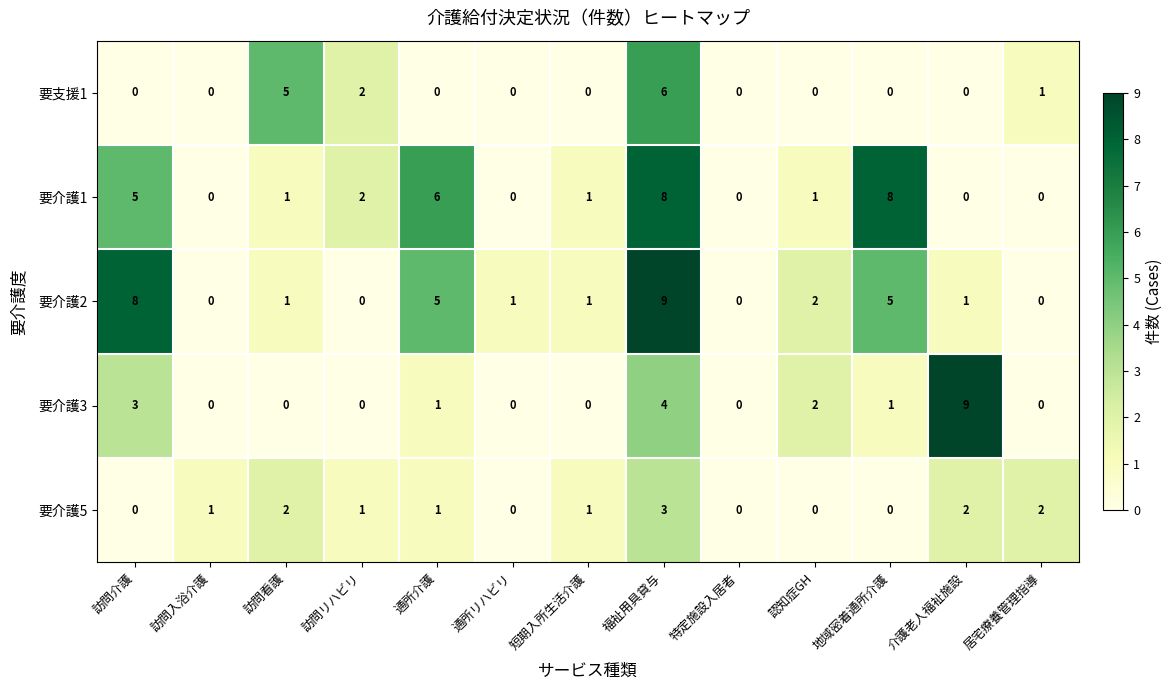

What is the spread (max minus min) of values at 通所介護?

6